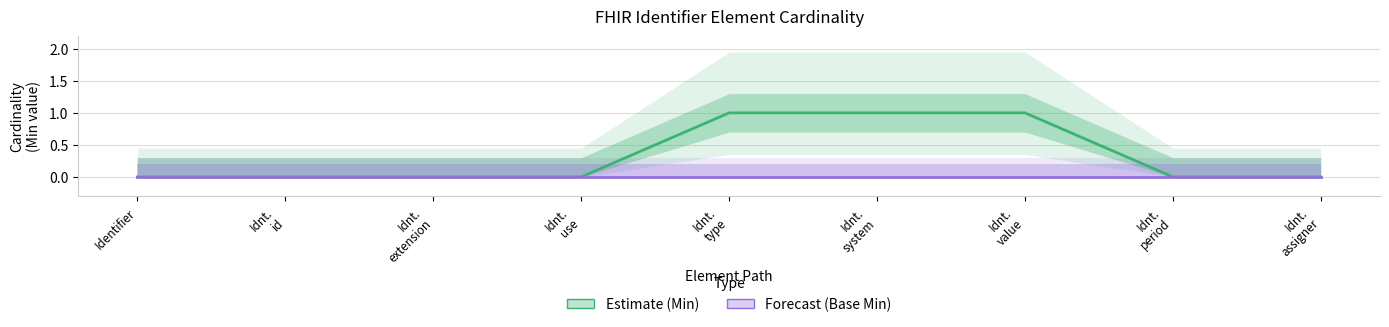

Which series changed the most between Idnt.
type and Idnt.
system?

Estimate